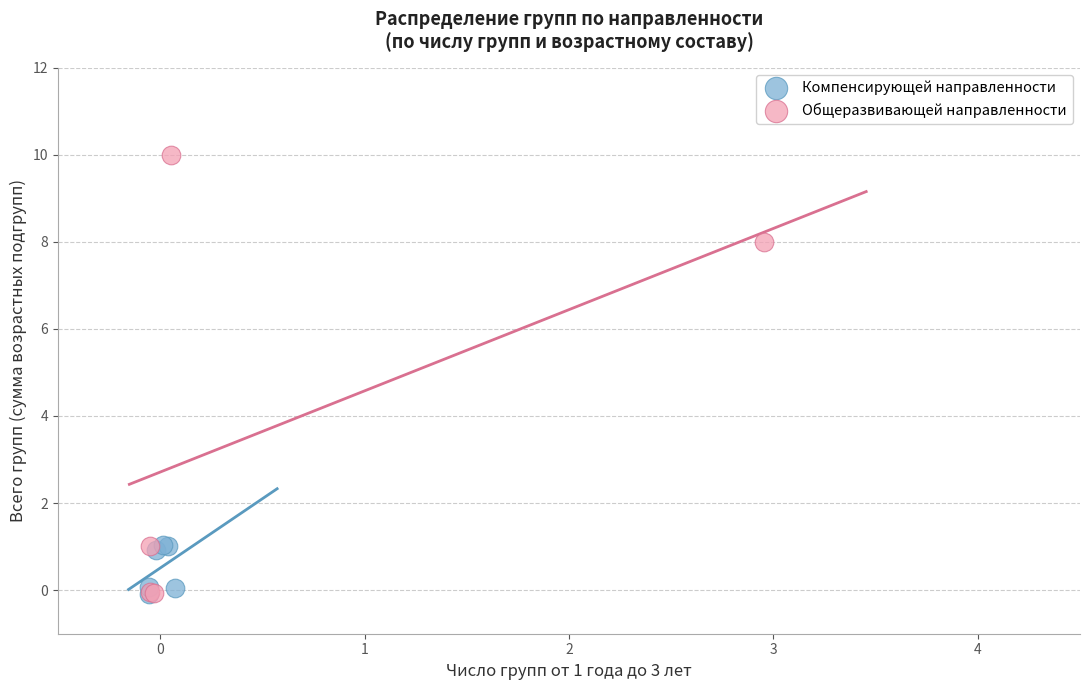

Which series contains the highest Y value?

Общеразвивающей направленности